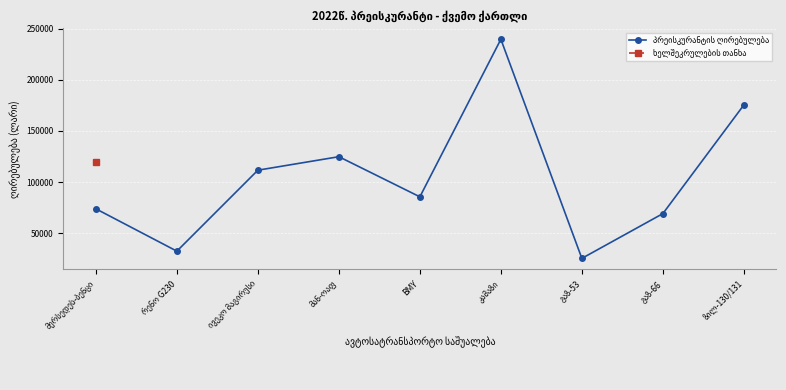

True or false: the data shows 239633.8 at კამაზი.

True